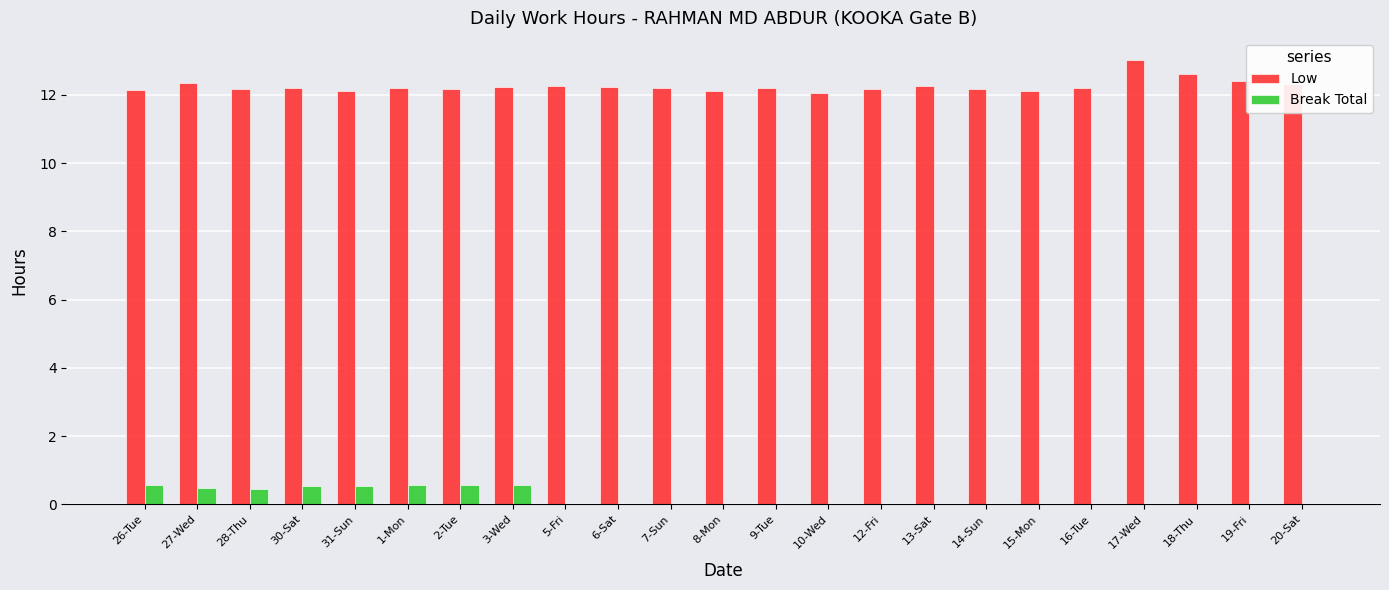

Is the value of Low at 1-Mon greater than the value of Break Total at 19-Fri?

Yes